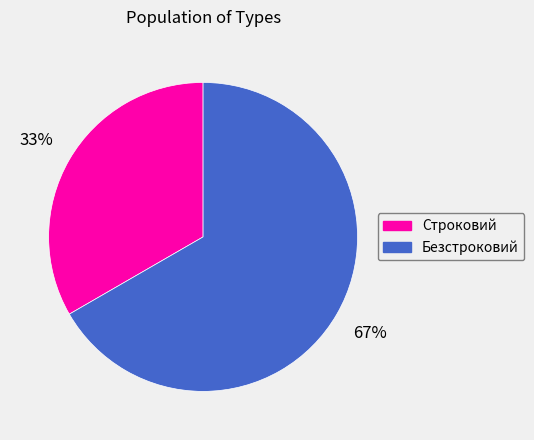

Between Безстроковий and Строковий, which is larger?

Безстроковий